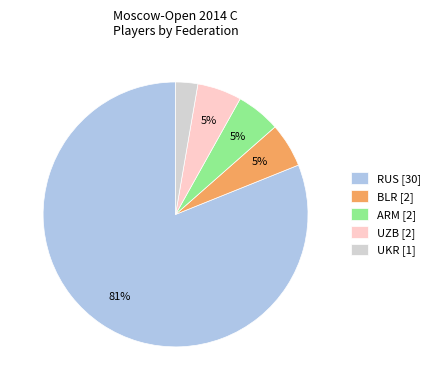

To the nearest percent, what is the average slice percentage?

20%